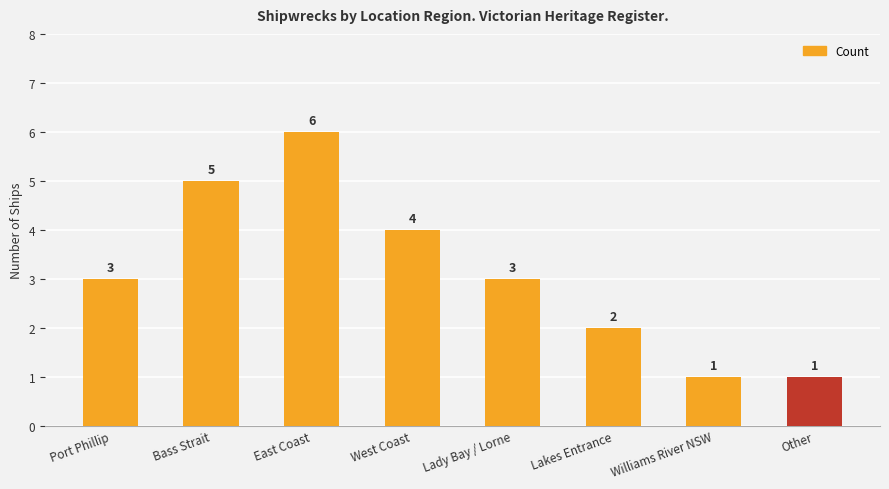

The chart shows a value of 5 at Lady Bay / Lorne. True or false?

False